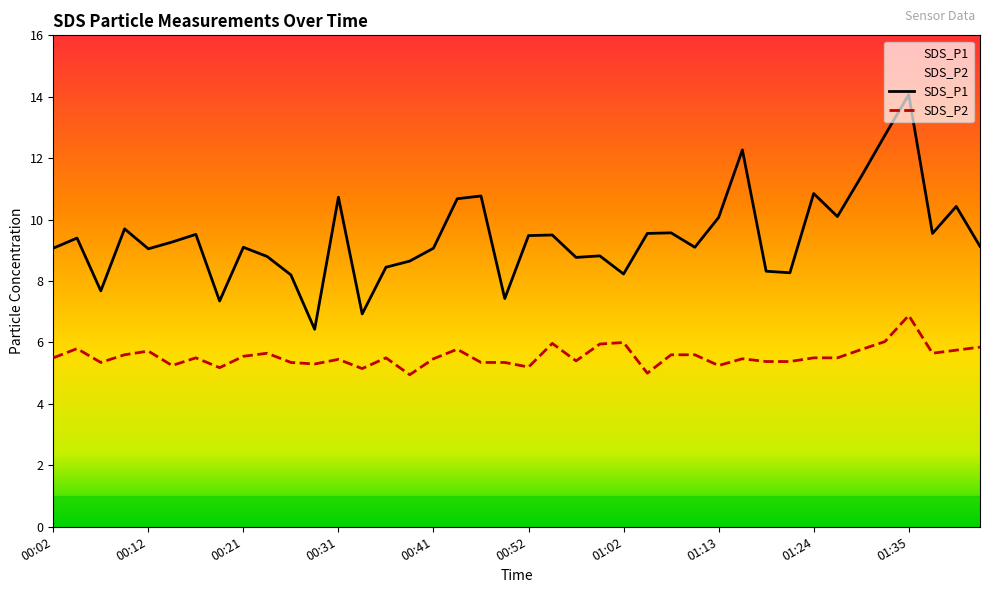

True or false: SDS_P1 has more than 1 points higher than both neighbors.

True